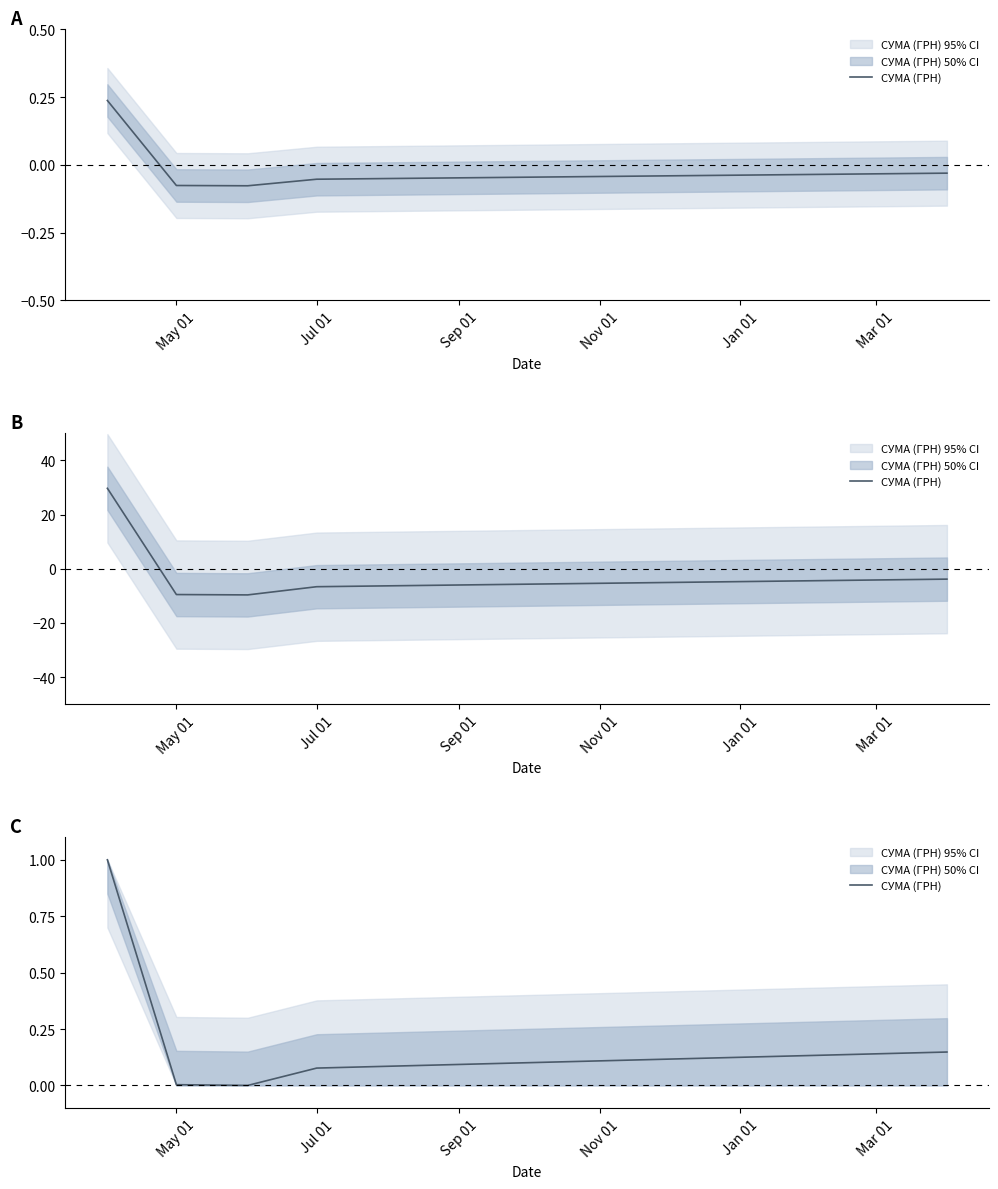

What is the value of the 4th point from the left?

0.1